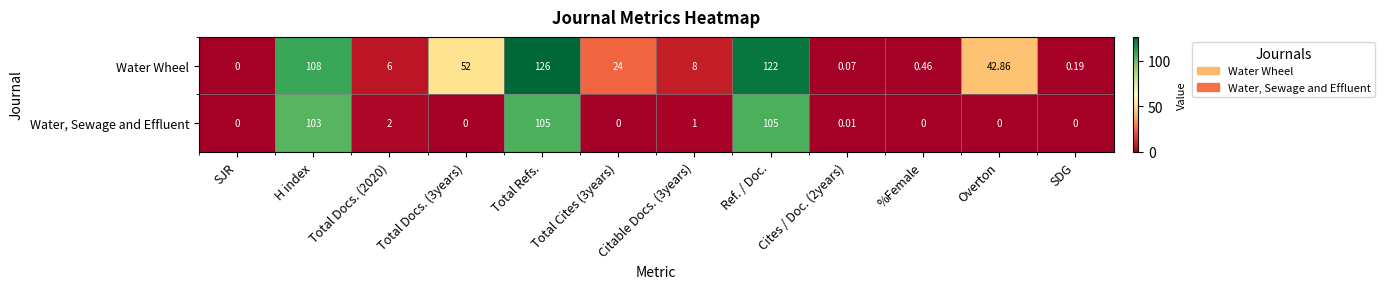

At Total Docs. (3years), list the series in order from largest to smallest.

Water Wheel, Water, Sewage and Effluent